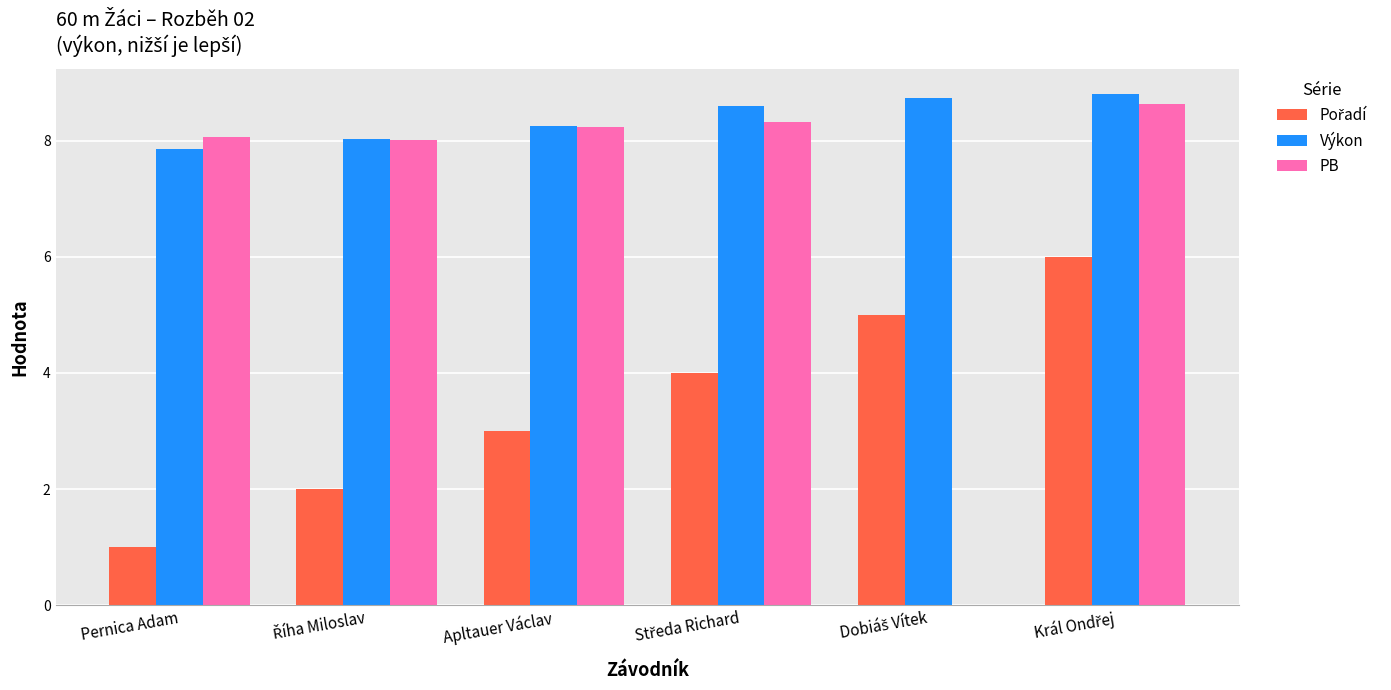

Are the bars grouped side by side (vs. stacked)?

Yes